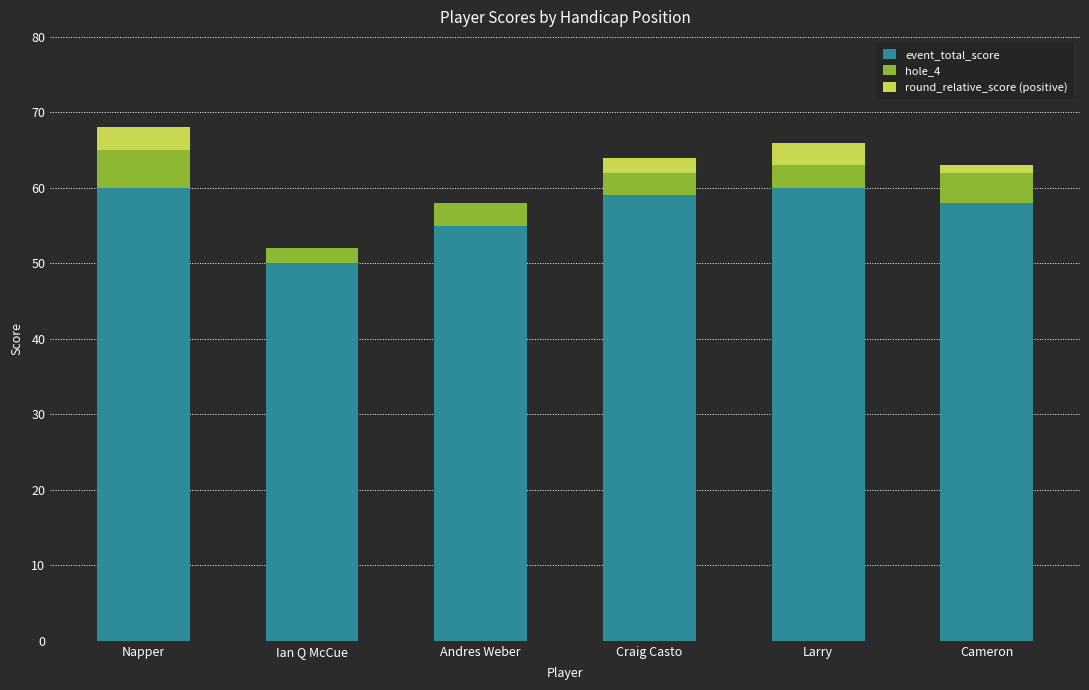

The event_total_score series shows 103 at Larry. True or false?

False